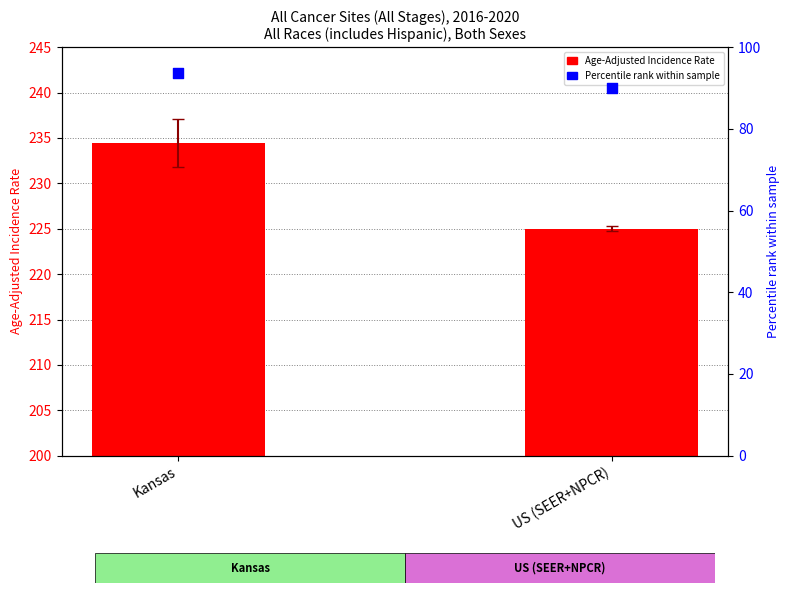

Which series reaches the minimum Y coordinate?

Percentile rank